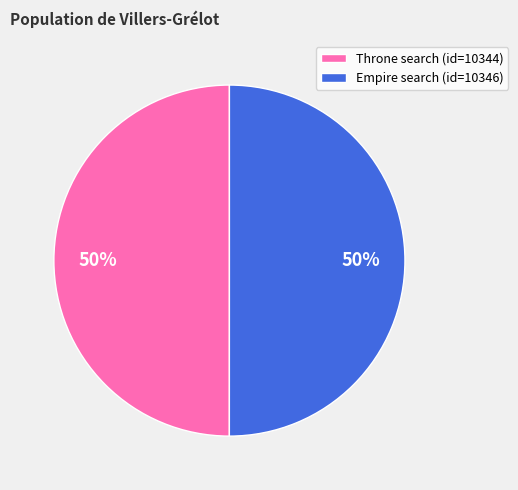

Approximately how many times larger is the value at Empire search (id=10346) compared to Throne search (id=10344)?

1.0